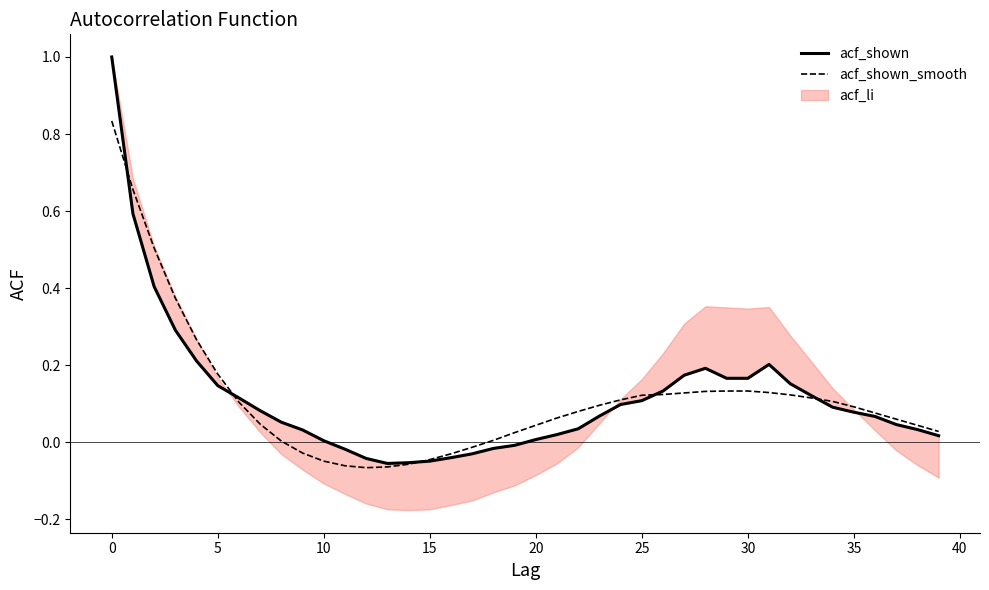

Does the chart display data point markers on the line(s)?

No